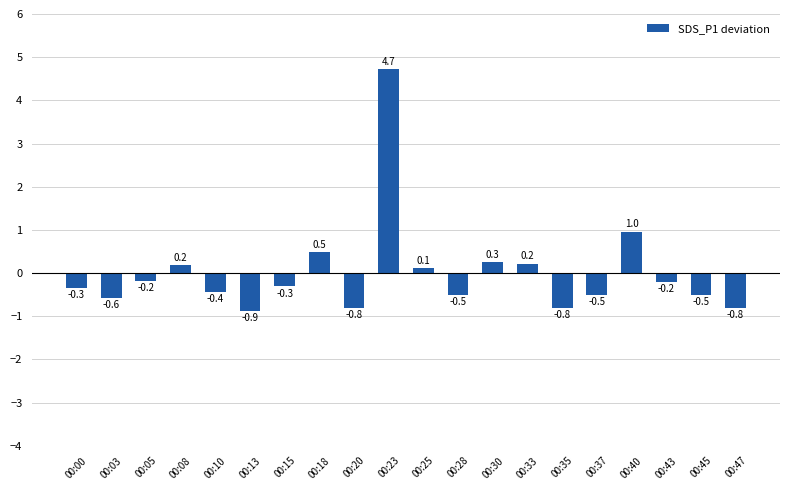

What is the sum of the values at 00:10 and 00:30?

-0.2